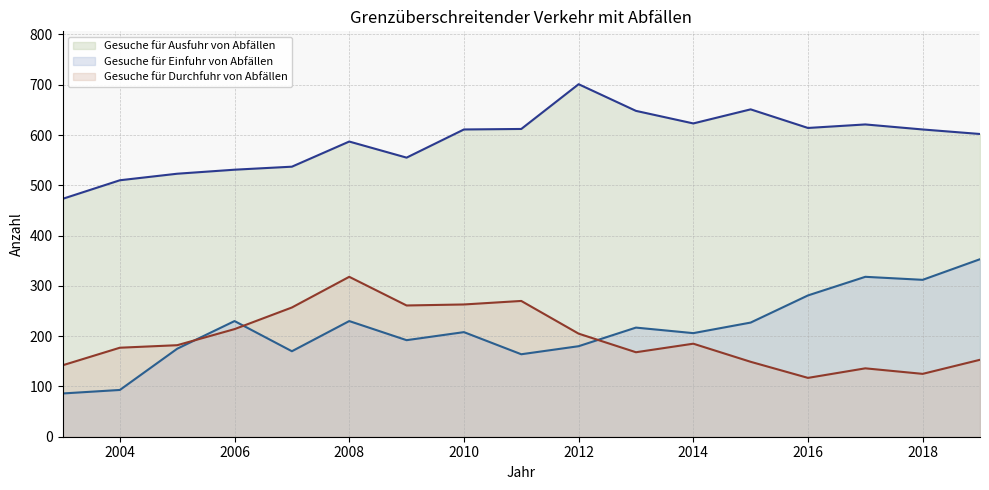

List the series in order of their peak value, highest first.

Gesuche für Ausfuhr von Abfällen, Gesuche für Einfuhr von Abfällen, Gesuche für Durchfuhr von Abfällen